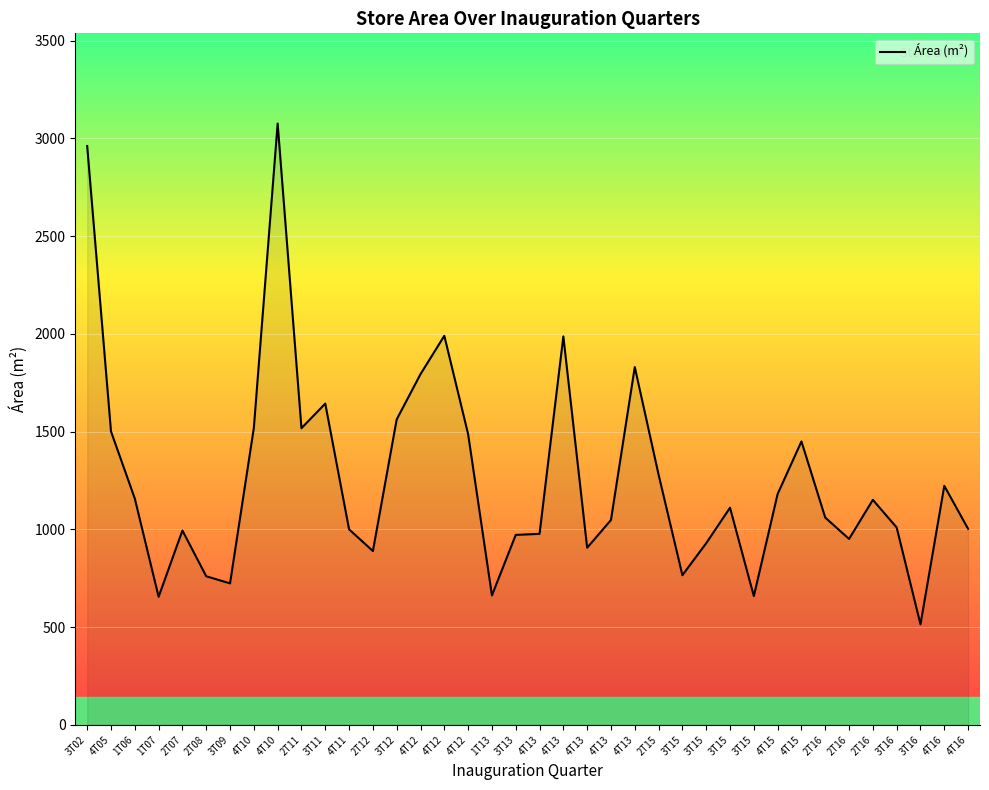

How many categories are shown in the chart?

38